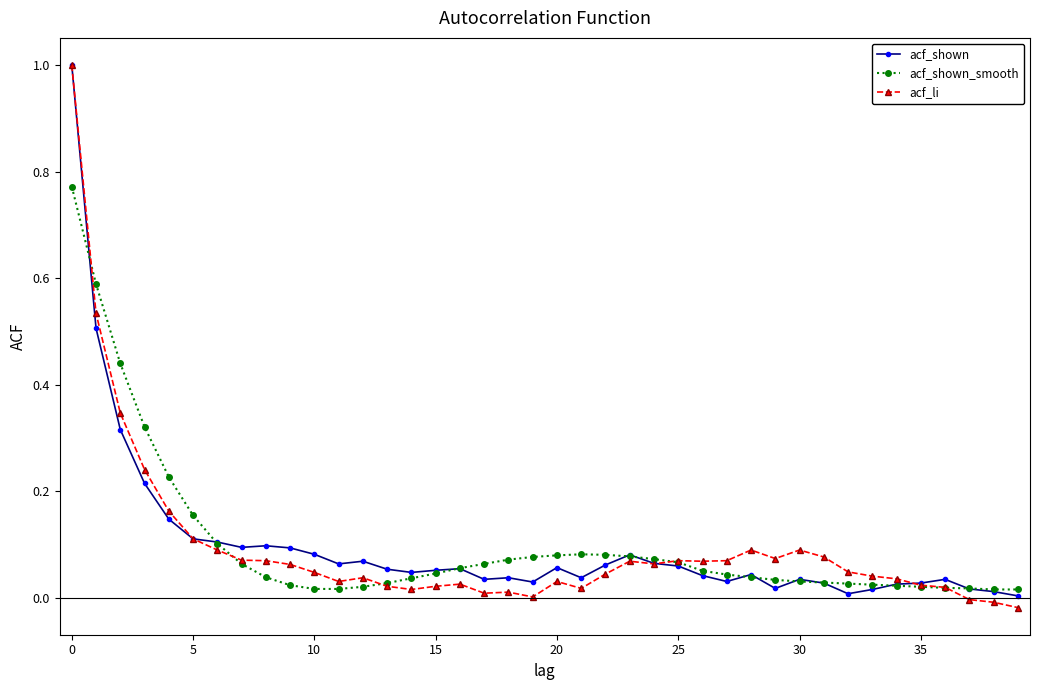

Which series has the largest range (max minus min)?

acf_li